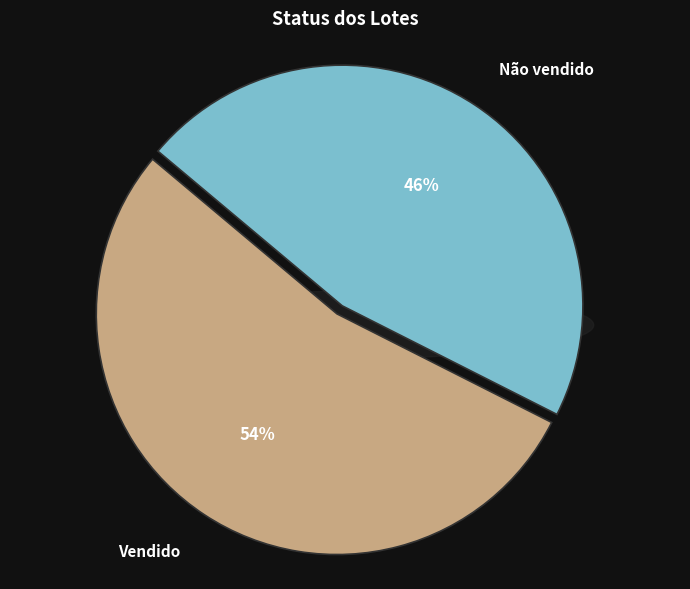

Which slice is the smallest?

Não vendido